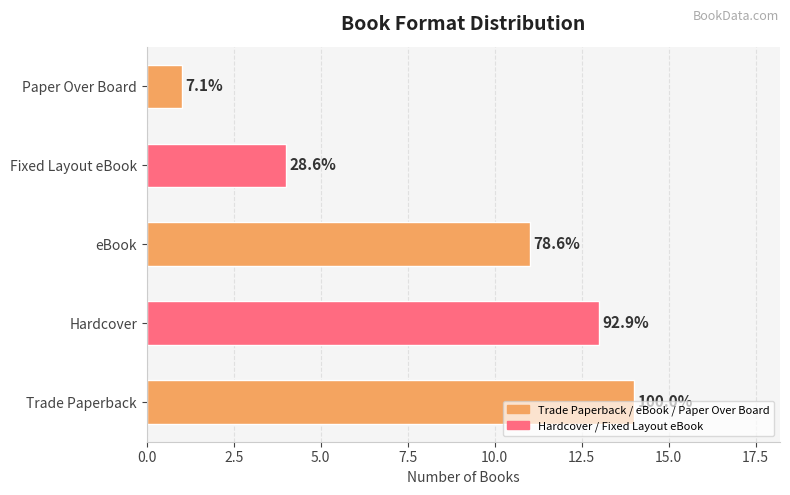

What is the difference between the maximum and minimum values?

13